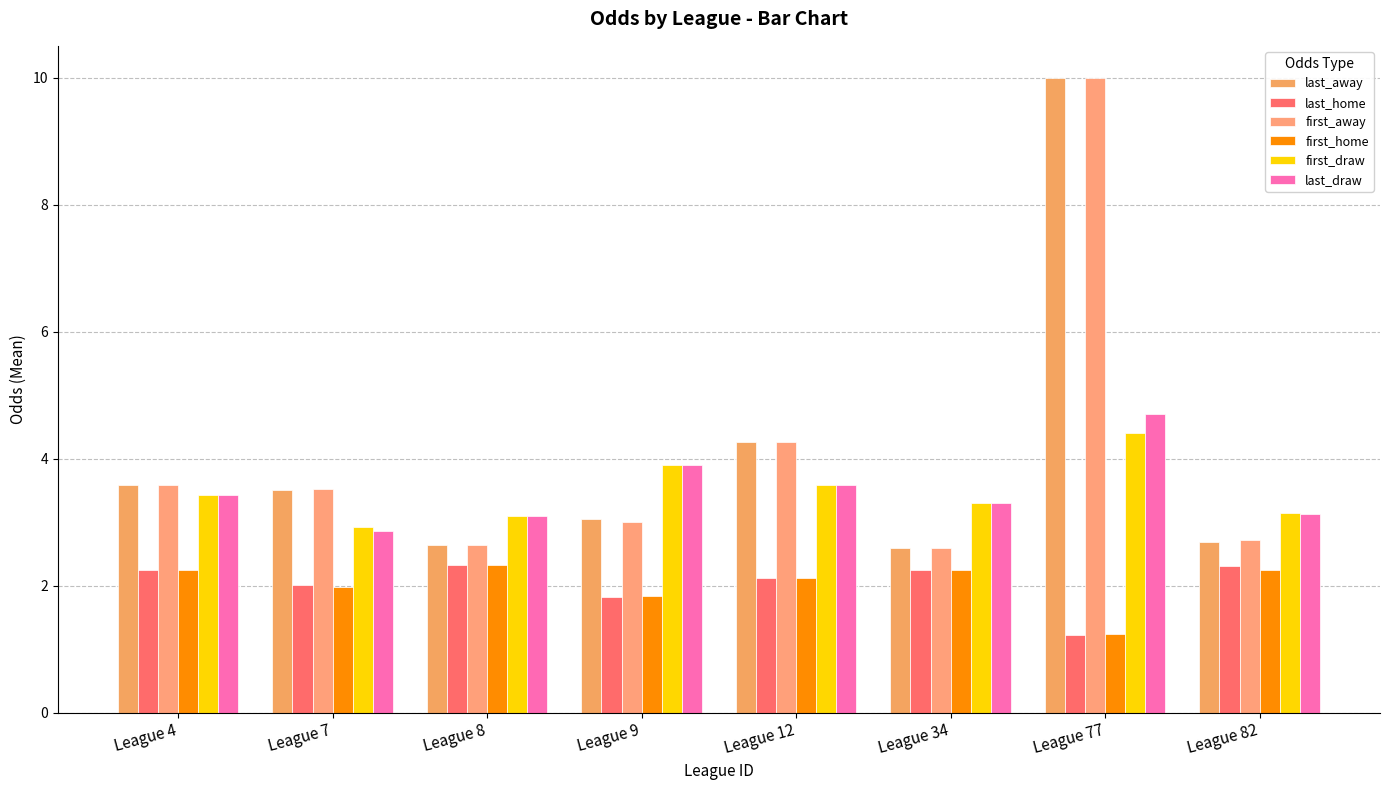

How many distinct data groups are displayed?

6